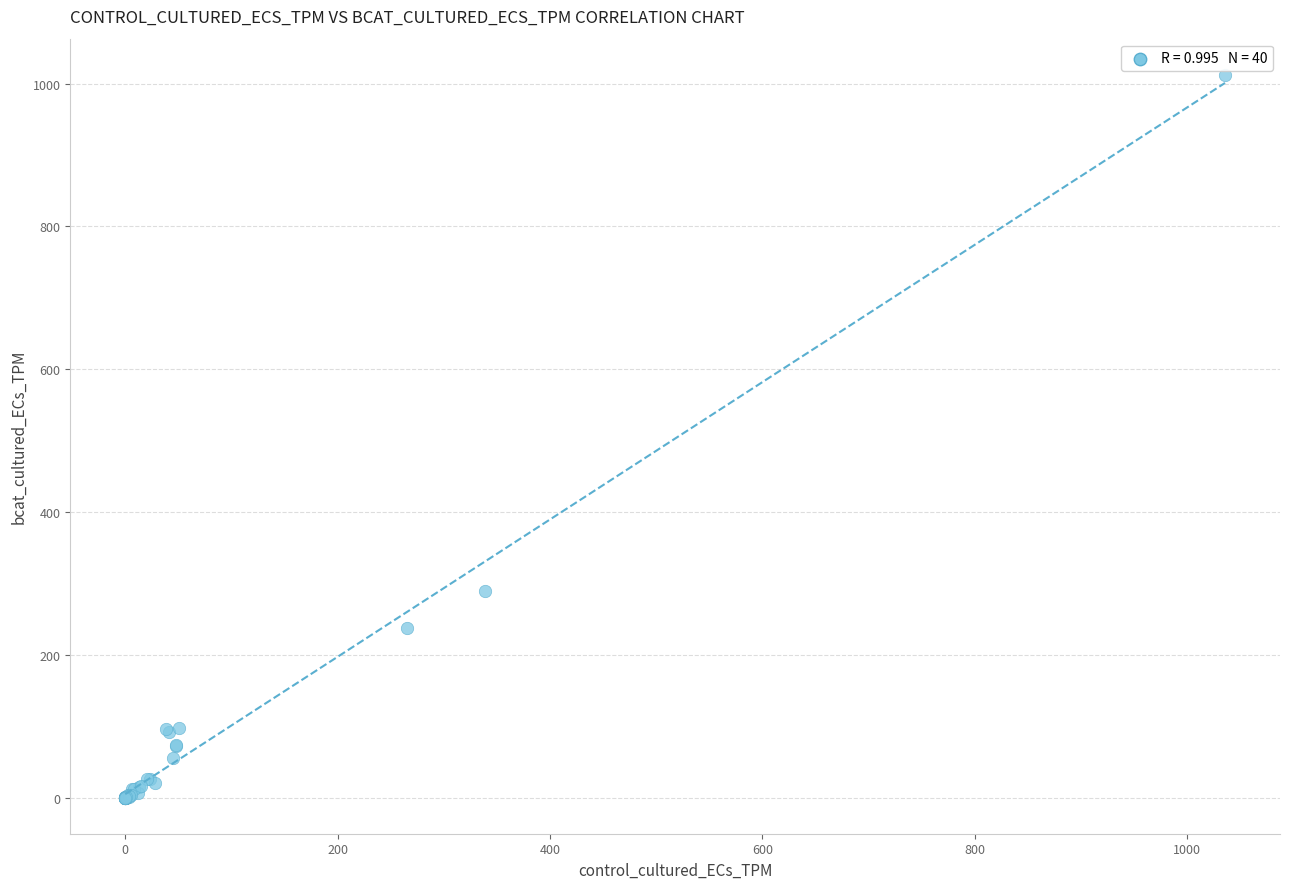

What Y value in the scatter plot is closest to 506?

289.8